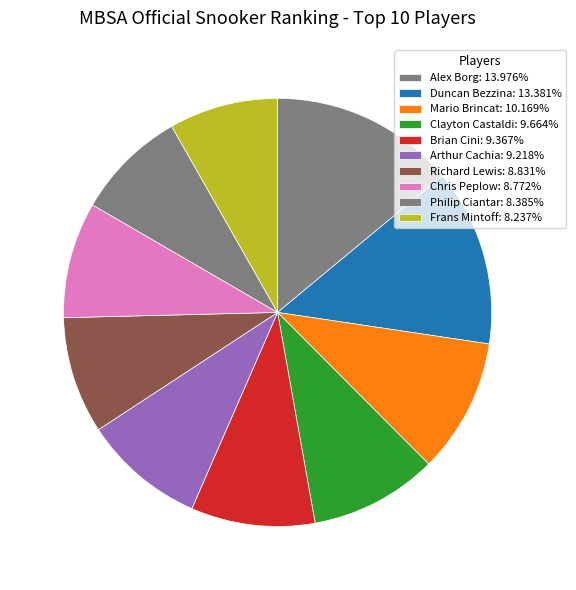

Between Duncan Bezzina and Clayton Castaldi, which is larger?

Duncan Bezzina